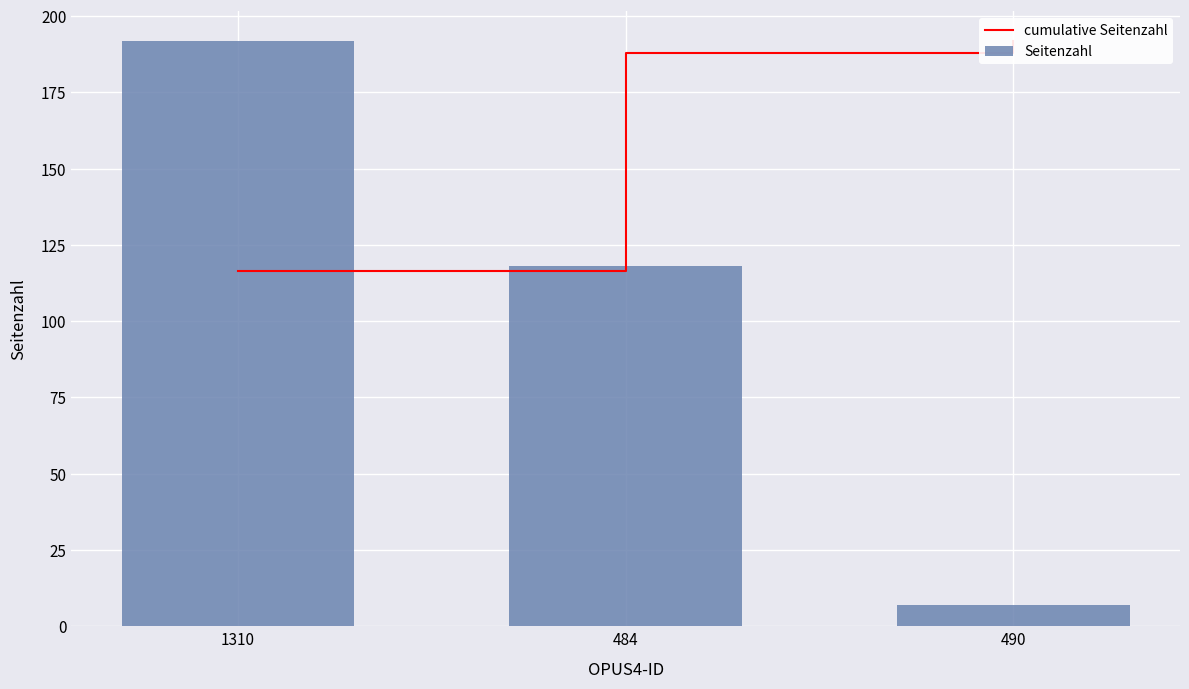

What is the average value of the Seitenzahl series?

106